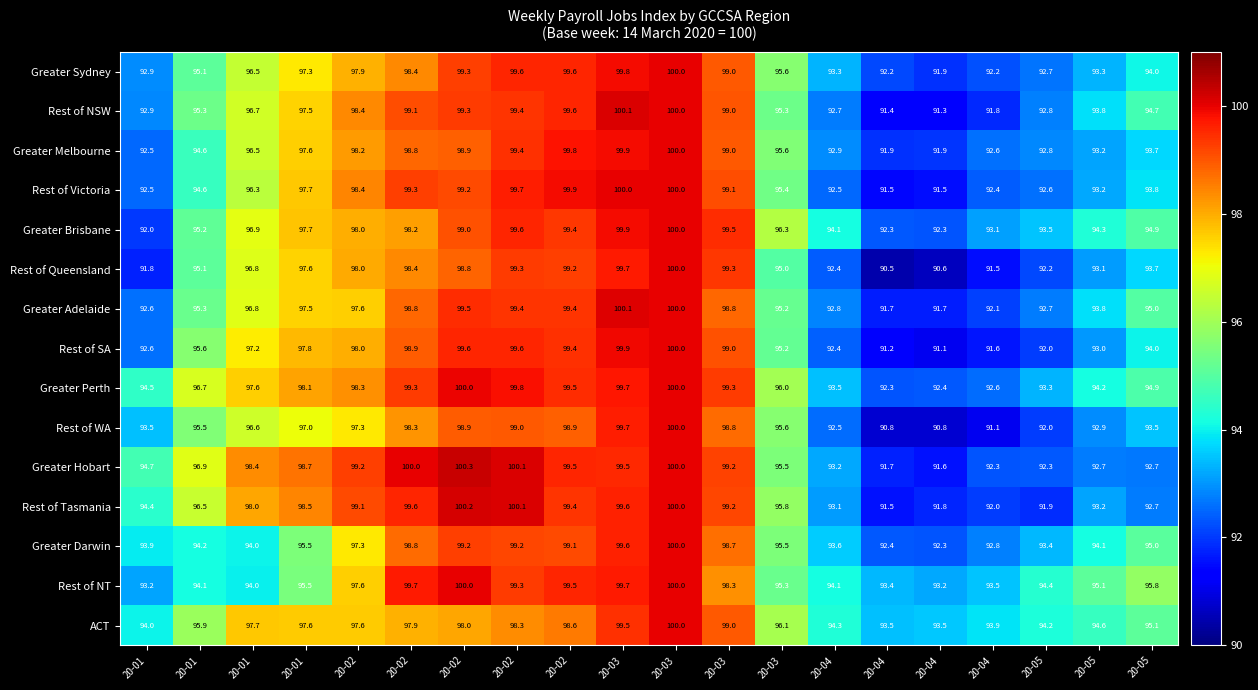

Reading right to left, what are all the values shown in this chart?

Greater Sydney: 20-05=94.0	20-05=93.3	20-05=92.7	20-04=92.2	20-04=91.9	20-04=92.2	20-04=93.3	20-03=95.6	20-03=99.0	20-03=100.0	20-03=99.8	20-02=99.6	20-02=99.6	20-02=99.3	20-02=98.4	20-02=97.9	20-01=97.3	20-01=96.5	20-01=95.1	20-01=92.9
Rest of NSW: 20-05=94.7	20-05=93.8	20-05=92.8	20-04=91.8	20-04=91.3	20-04=91.4	20-04=92.7	20-03=95.3	20-03=99.0	20-03=100.0	20-03=100.1	20-02=99.6	20-02=99.4	20-02=99.3	20-02=99.1	20-02=98.4	20-01=97.5	20-01=96.7	20-01=95.3	20-01=92.9
Greater Melbourne: 20-05=93.7	20-05=93.2	20-05=92.8	20-04=92.6	20-04=91.9	20-04=91.9	20-04=92.9	20-03=95.6	20-03=99.0	20-03=100.0	20-03=99.9	20-02=99.8	20-02=99.4	20-02=98.9	20-02=98.8	20-02=98.2	20-01=97.6	20-01=96.5	20-01=94.6	20-01=92.5
Rest of Victoria: 20-05=93.8	20-05=93.2	20-05=92.6	20-04=92.4	20-04=91.5	20-04=91.5	20-04=92.5	20-03=95.4	20-03=99.1	20-03=100.0	20-03=100.0	20-02=99.9	20-02=99.7	20-02=99.2	20-02=99.3	20-02=98.4	20-01=97.7	20-01=96.3	20-01=94.6	20-01=92.5
Greater Brisbane: 20-05=94.9	20-05=94.3	20-05=93.5	20-04=93.1	20-04=92.3	20-04=92.3	20-04=94.1	20-03=96.3	20-03=99.5	20-03=100.0	20-03=99.9	20-02=99.4	20-02=99.6	20-02=99.0	20-02=98.2	20-02=98.0	20-01=97.7	20-01=96.9	20-01=95.2	20-01=92.0
Rest of Queensland: 20-05=93.7	20-05=93.1	20-05=92.2	20-04=91.5	20-04=90.6	20-04=90.5	20-04=92.4	20-03=95.0	20-03=99.3	20-03=100.0	20-03=99.7	20-02=99.2	20-02=99.3	20-02=98.8	20-02=98.4	20-02=98.0	20-01=97.6	20-01=96.8	20-01=95.1	20-01=91.8
Greater Adelaide: 20-05=95.0	20-05=93.8	20-05=92.7	20-04=92.1	20-04=91.7	20-04=91.7	20-04=92.8	20-03=95.2	20-03=98.8	20-03=100.0	20-03=100.1	20-02=99.4	20-02=99.4	20-02=99.5	20-02=98.8	20-02=97.6	20-01=97.5	20-01=96.8	20-01=95.3	20-01=92.6
Rest of SA: 20-05=94.0	20-05=93.0	20-05=92.0	20-04=91.6	20-04=91.1	20-04=91.2	20-04=92.4	20-03=95.2	20-03=99.0	20-03=100.0	20-03=99.9	20-02=99.4	20-02=99.6	20-02=99.6	20-02=98.9	20-02=98.0	20-01=97.8	20-01=97.2	20-01=95.6	20-01=92.6
Greater Perth: 20-05=94.9	20-05=94.2	20-05=93.3	20-04=92.6	20-04=92.4	20-04=92.3	20-04=93.5	20-03=96.0	20-03=99.3	20-03=100.0	20-03=99.7	20-02=99.5	20-02=99.8	20-02=100.0	20-02=99.3	20-02=98.3	20-01=98.1	20-01=97.6	20-01=96.7	20-01=94.5
Rest of WA: 20-05=93.5	20-05=92.9	20-05=92.0	20-04=91.1	20-04=90.8	20-04=90.8	20-04=92.5	20-03=95.6	20-03=98.8	20-03=100.0	20-03=99.7	20-02=98.9	20-02=99.0	20-02=98.9	20-02=98.3	20-02=97.3	20-01=97.0	20-01=96.6	20-01=95.5	20-01=93.5
Greater Hobart: 20-05=92.7	20-05=92.7	20-05=92.3	20-04=92.3	20-04=91.6	20-04=91.7	20-04=93.2	20-03=95.5	20-03=99.2	20-03=100.0	20-03=99.5	20-02=99.5	20-02=100.1	20-02=100.3	20-02=100.0	20-02=99.2	20-01=98.7	20-01=98.4	20-01=96.9	20-01=94.7
Rest of Tasmania: 20-05=92.7	20-05=93.2	20-05=91.9	20-04=92.0	20-04=91.8	20-04=91.5	20-04=93.1	20-03=95.8	20-03=99.2	20-03=100.0	20-03=99.6	20-02=99.4	20-02=100.1	20-02=100.2	20-02=99.6	20-02=99.1	20-01=98.5	20-01=98.0	20-01=96.5	20-01=94.4
Greater Darwin: 20-05=95.0	20-05=94.1	20-05=93.4	20-04=92.8	20-04=92.3	20-04=92.4	20-04=93.6	20-03=95.5	20-03=98.7	20-03=100.0	20-03=99.6	20-02=99.1	20-02=99.2	20-02=99.2	20-02=98.8	20-02=97.3	20-01=95.5	20-01=94.0	20-01=94.2	20-01=93.9
Rest of NT: 20-05=95.8	20-05=95.1	20-05=94.4	20-04=93.5	20-04=93.2	20-04=93.4	20-04=94.1	20-03=95.3	20-03=98.3	20-03=100.0	20-03=99.7	20-02=99.5	20-02=99.3	20-02=100.0	20-02=99.7	20-02=97.6	20-01=95.5	20-01=94.0	20-01=94.1	20-01=93.2
ACT: 20-05=95.1	20-05=94.6	20-05=94.2	20-04=93.9	20-04=93.5	20-04=93.5	20-04=94.3	20-03=96.1	20-03=99.0	20-03=100.0	20-03=99.5	20-02=98.6	20-02=98.3	20-02=98.0	20-02=97.9	20-02=97.6	20-01=97.6	20-01=97.7	20-01=95.9	20-01=94.0